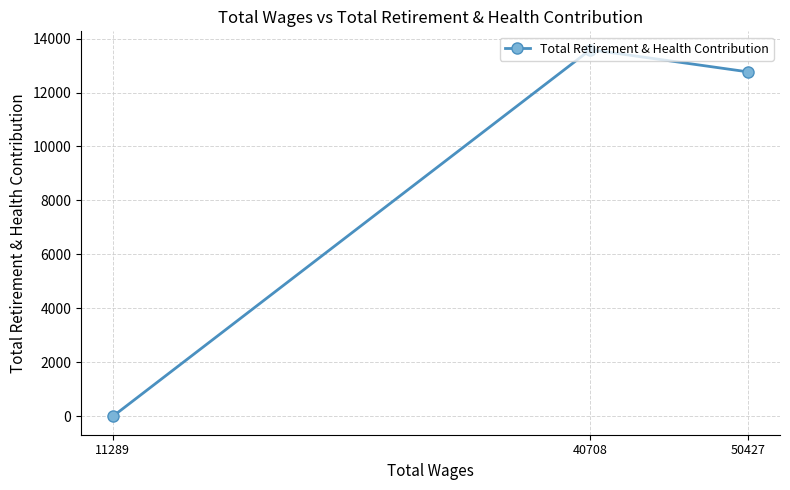

What is the value of the 1st point from the left?

0